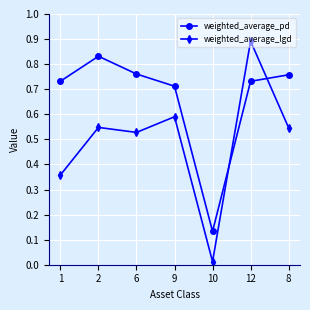

What is the label of the 1st point from the right?

8